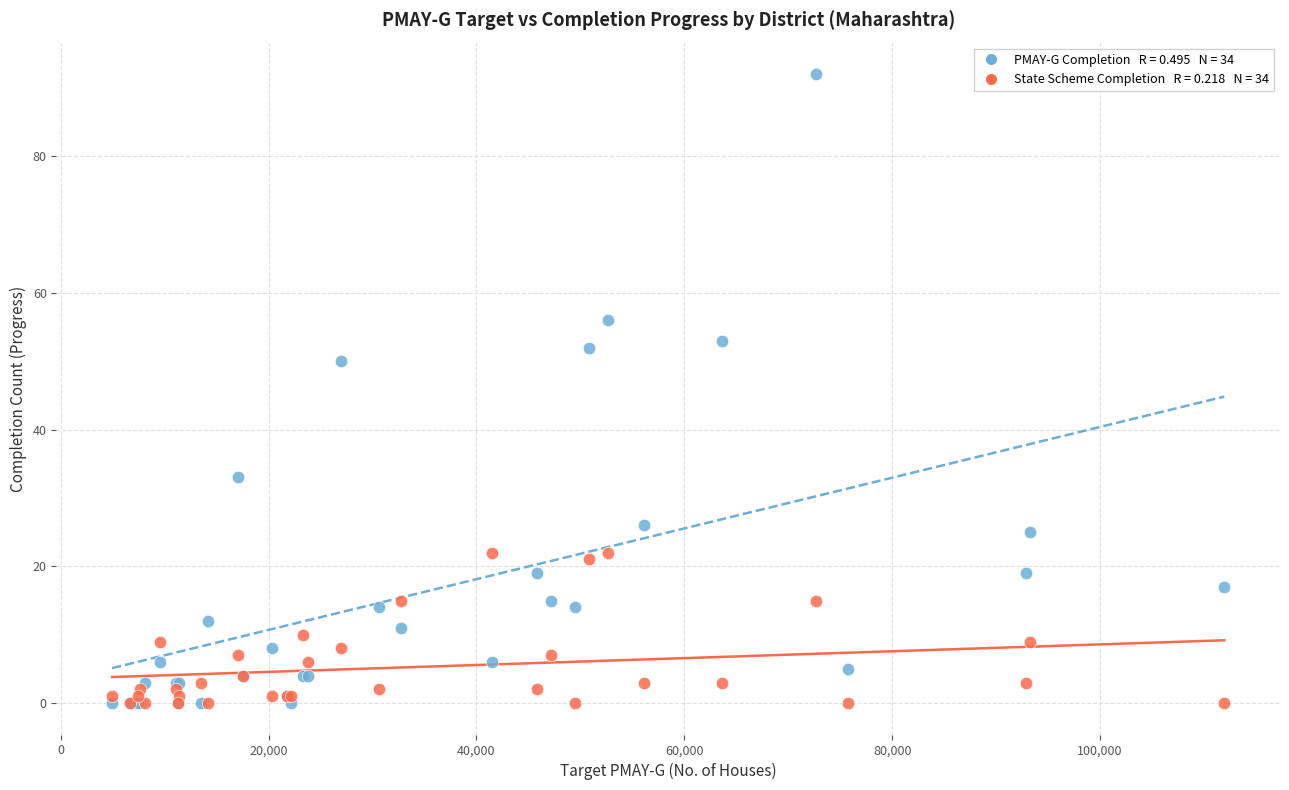

Across all series, what Y value is closest to 46?

50